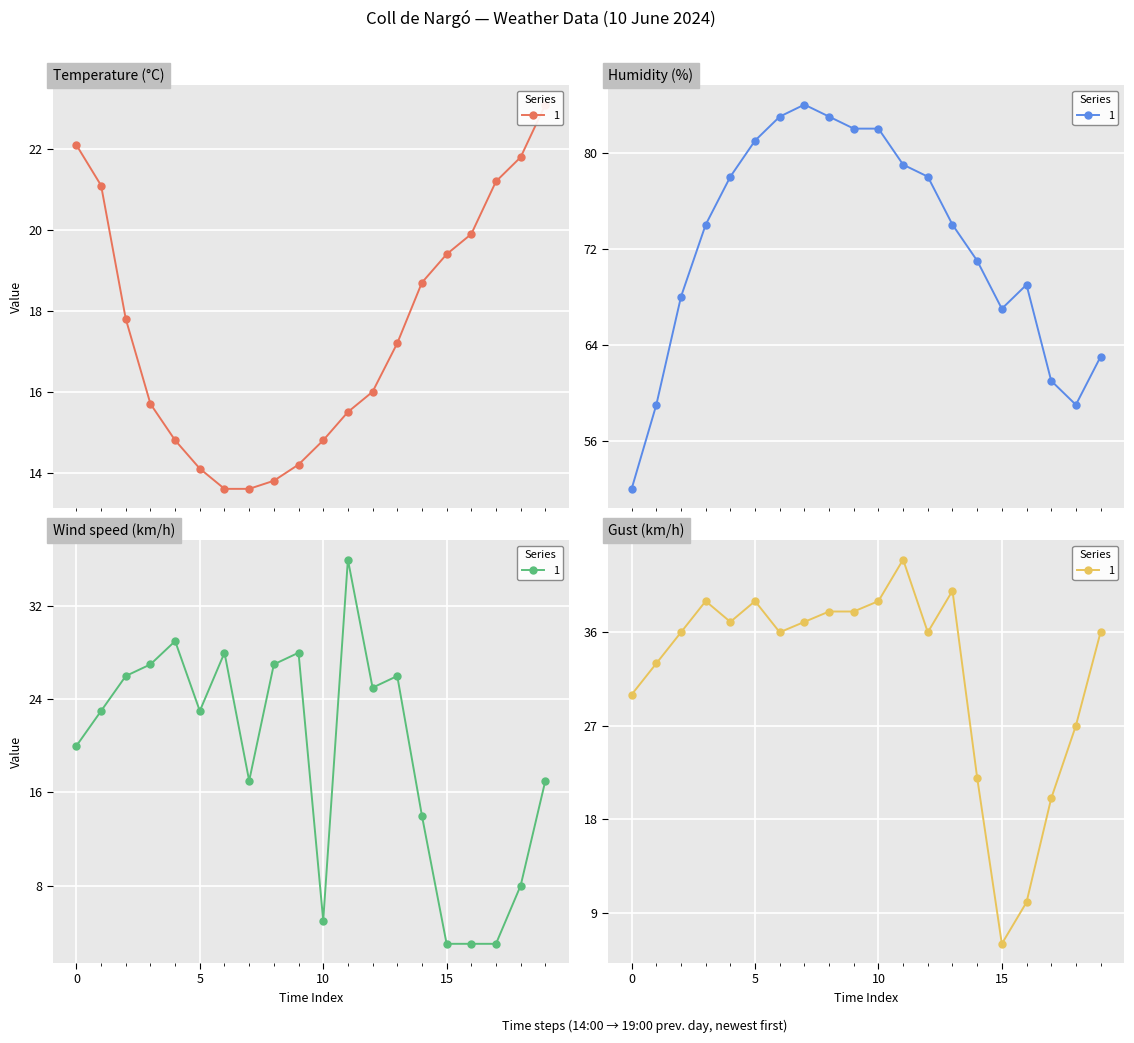

What is the label of the 9th point from the left?

06:00